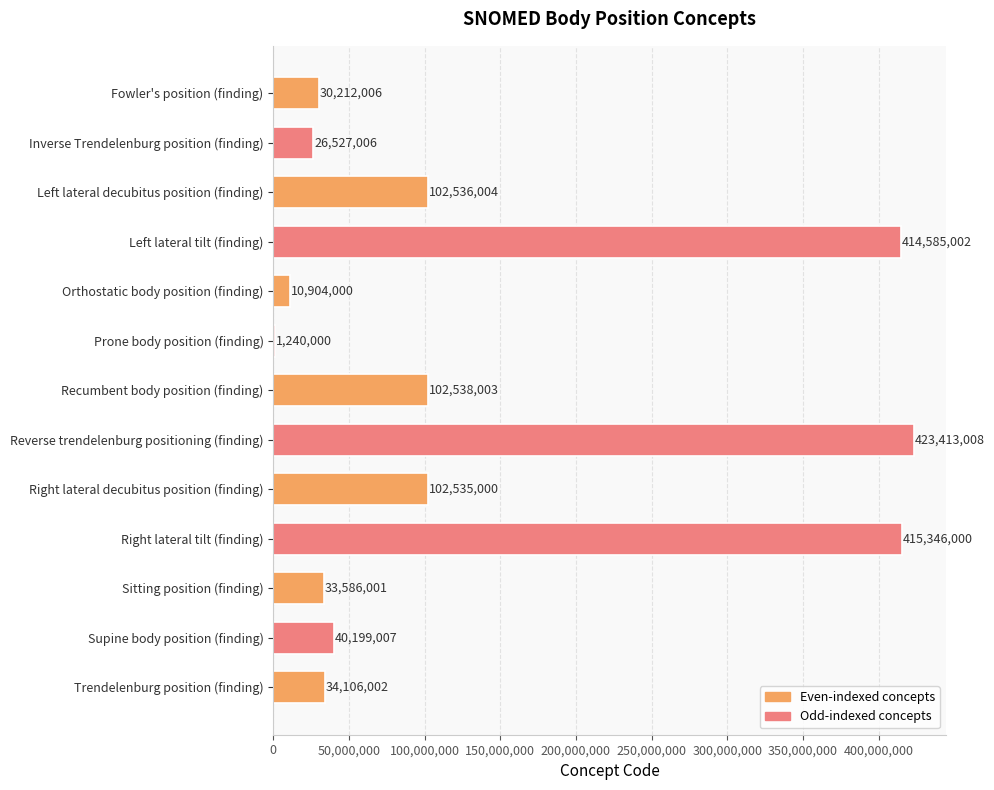

Which label corresponds to the largest value in the chart?

Reverse trendelenburg positioning (finding)